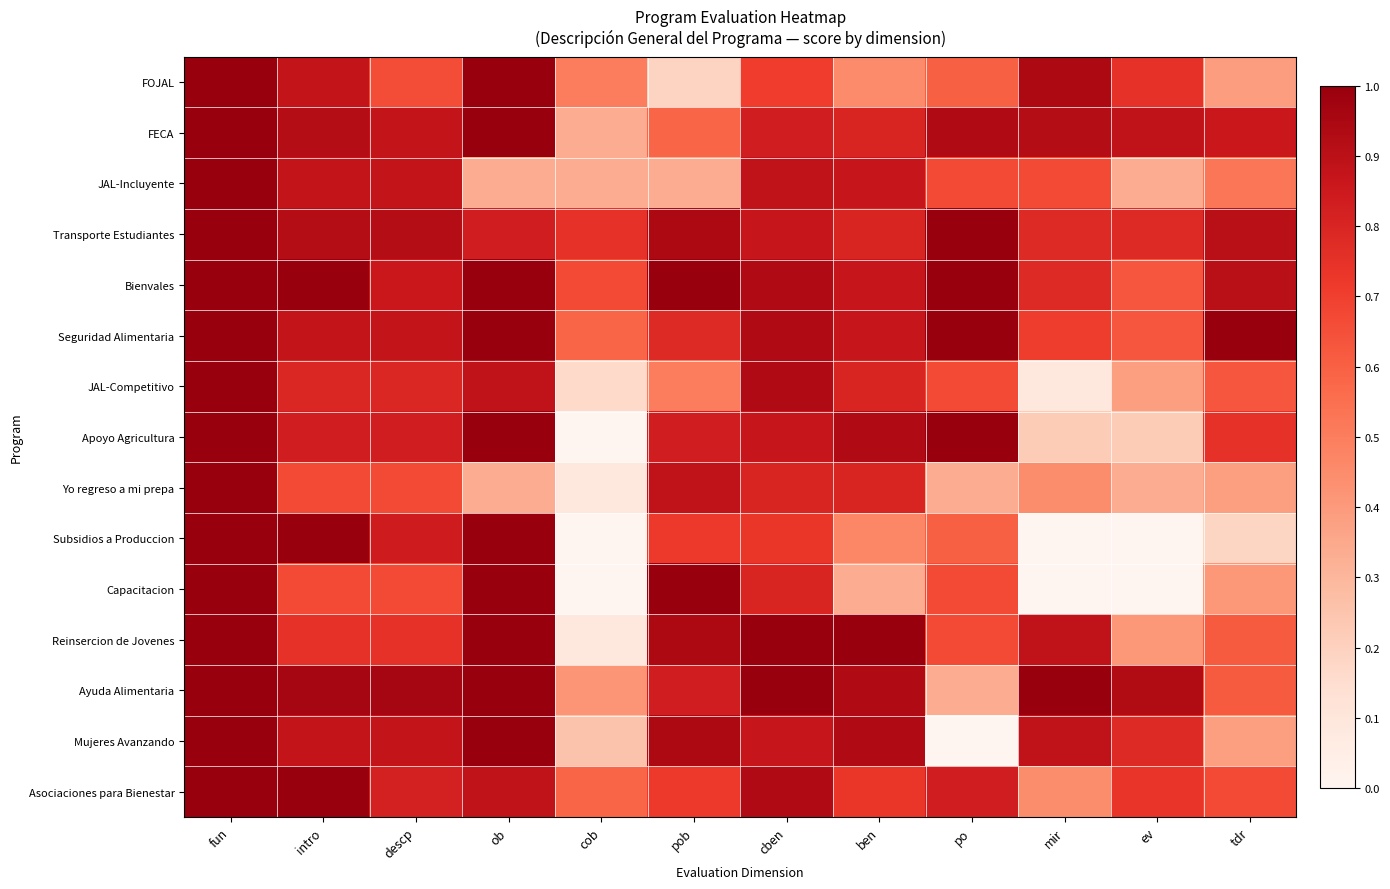

How many distinct data groups are displayed?

15